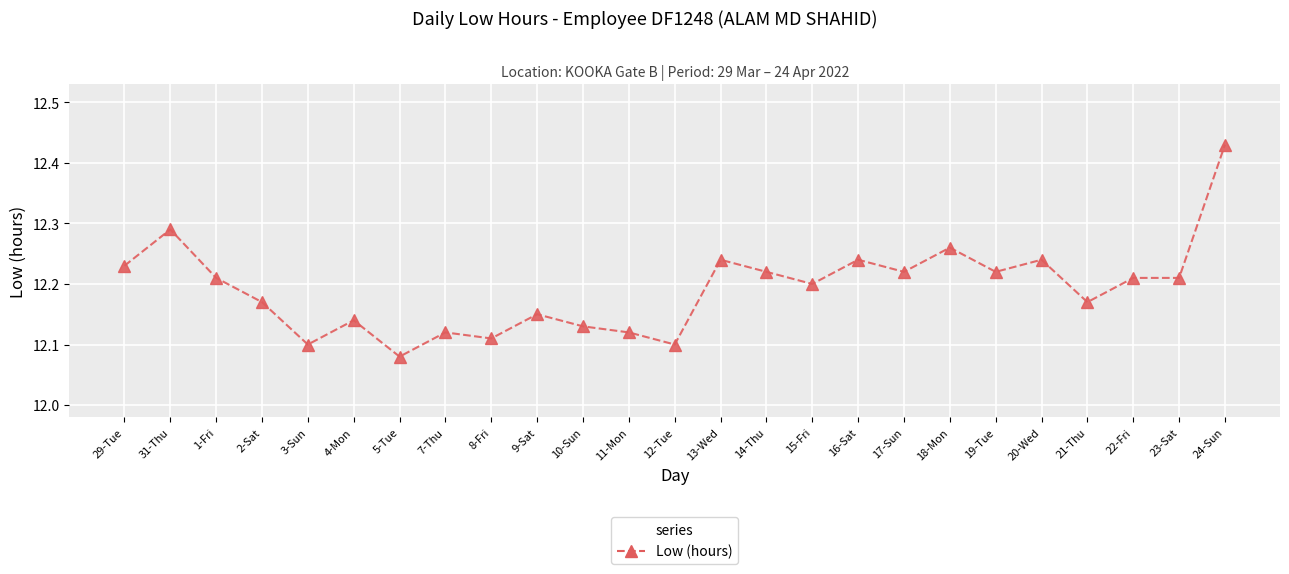

What is the sum of the values at 8-Fri and 17-Sun?

24.3